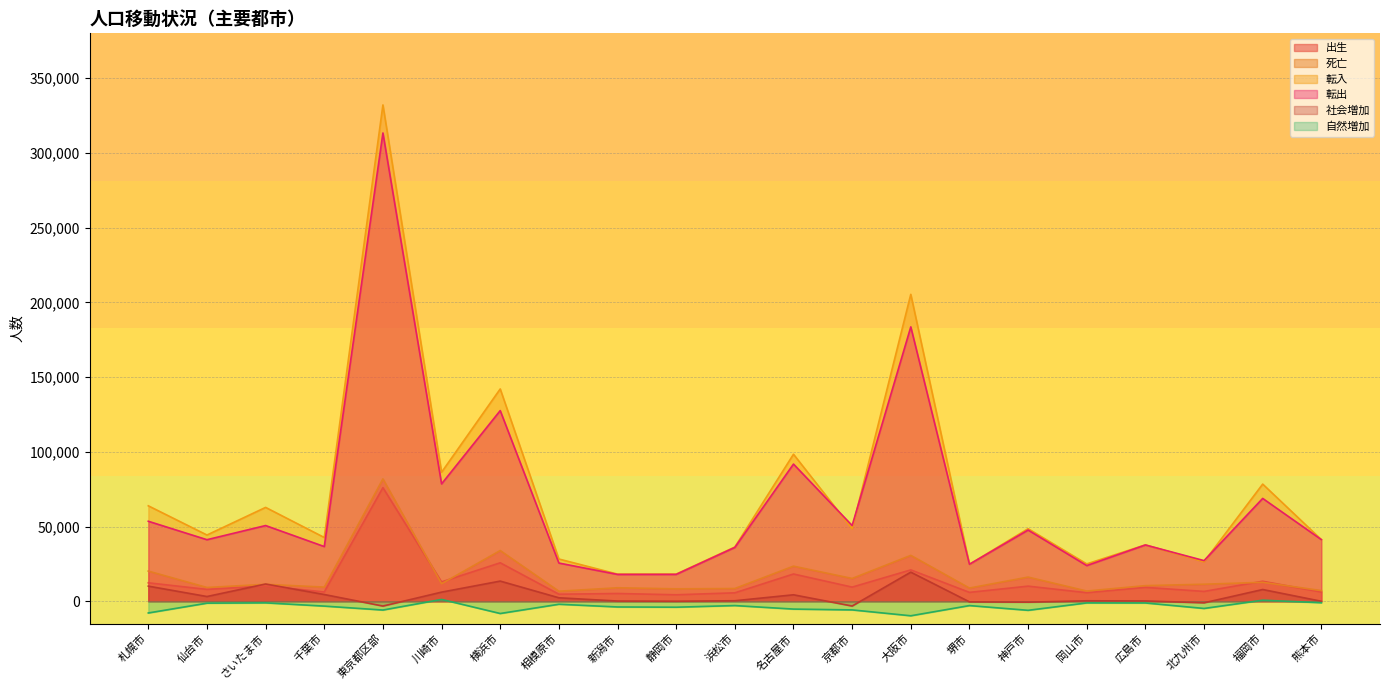

Where is 出生 nearest to the value 40154?

横浜市